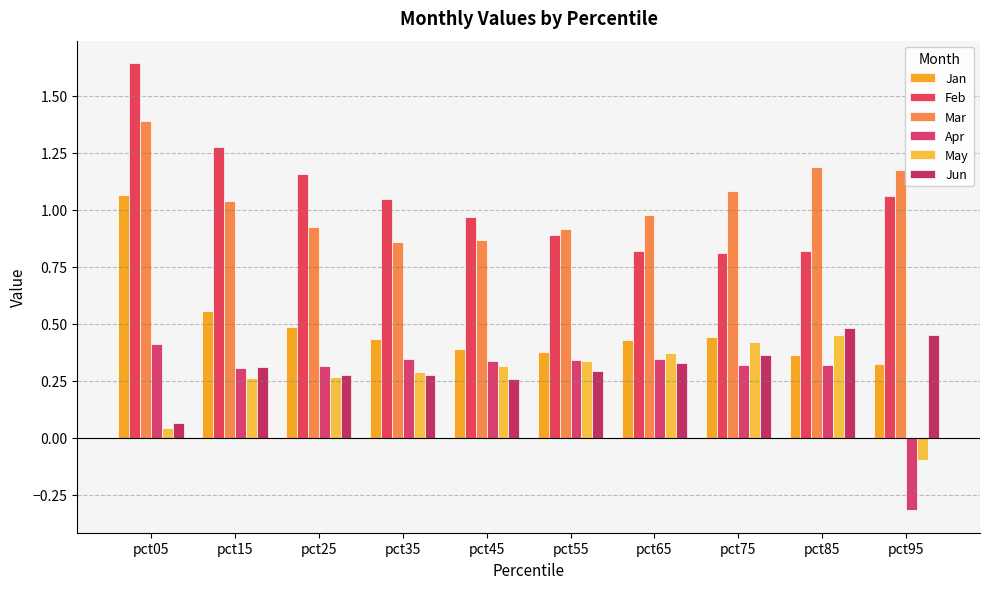

What is the minimum value for Jan?

0.3